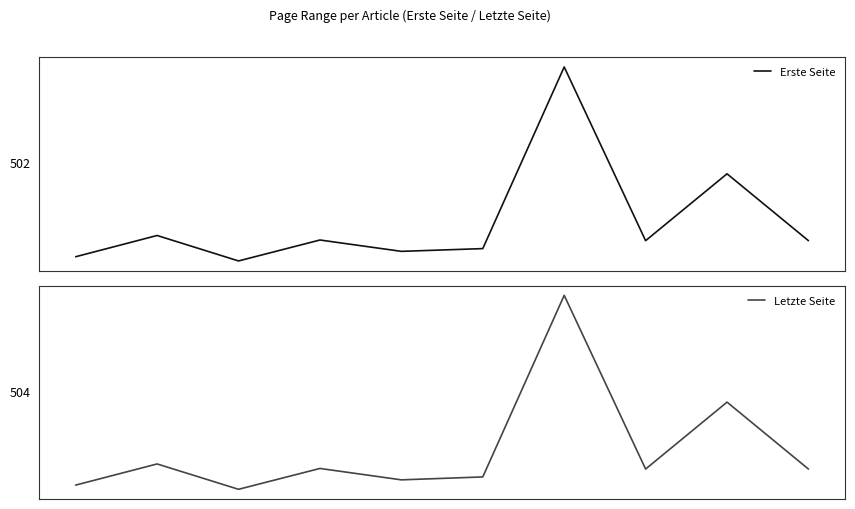

Reading left to right, extract all data points from this chart.

Erste Seite: 75	423	6	349	163	208	3185	338	1434	338
Letzte Seite: 80	427	11	353	166	214	3193	343	1441	343